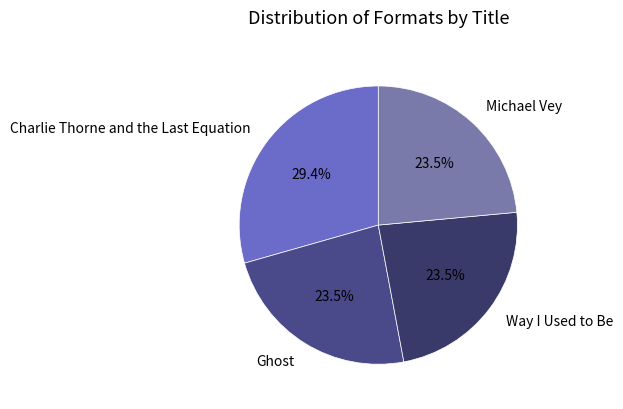

To the nearest percent, what is the difference between the largest and smallest slice percentages?

6%